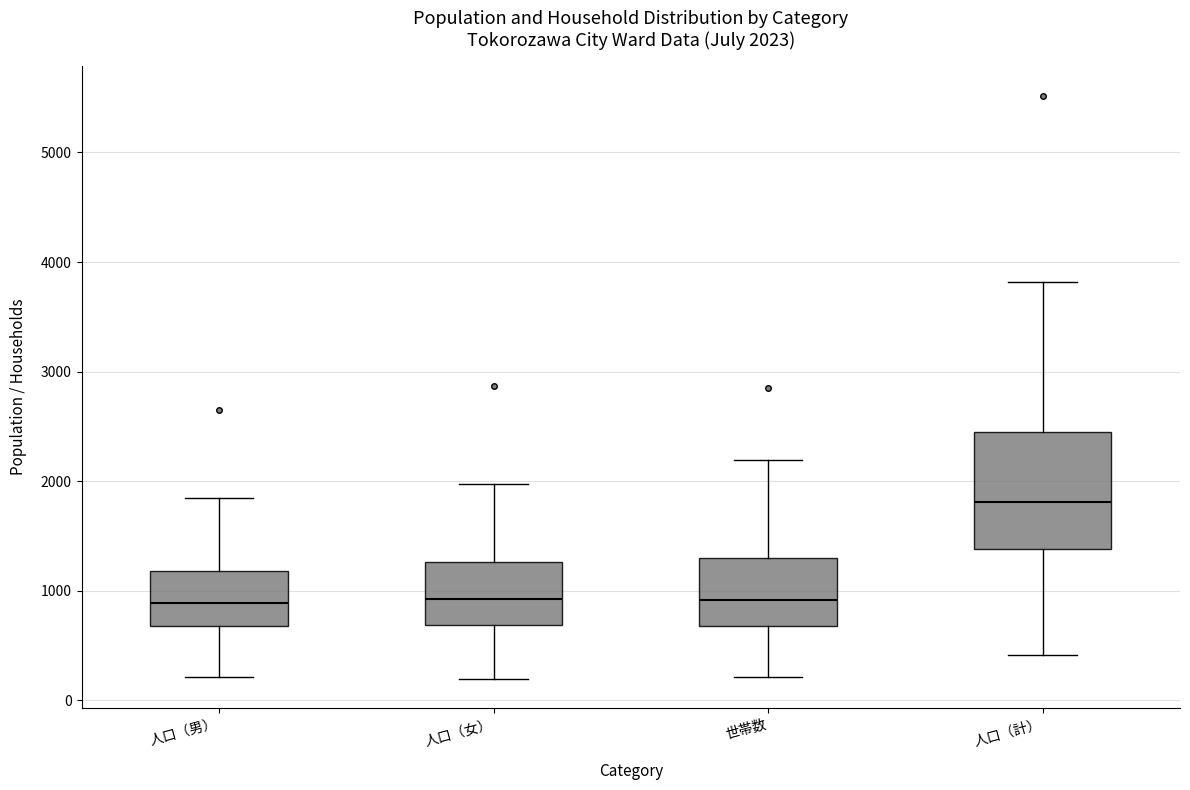

Which box is the tallest, from its lower edge to its upper edge?

人口（計）